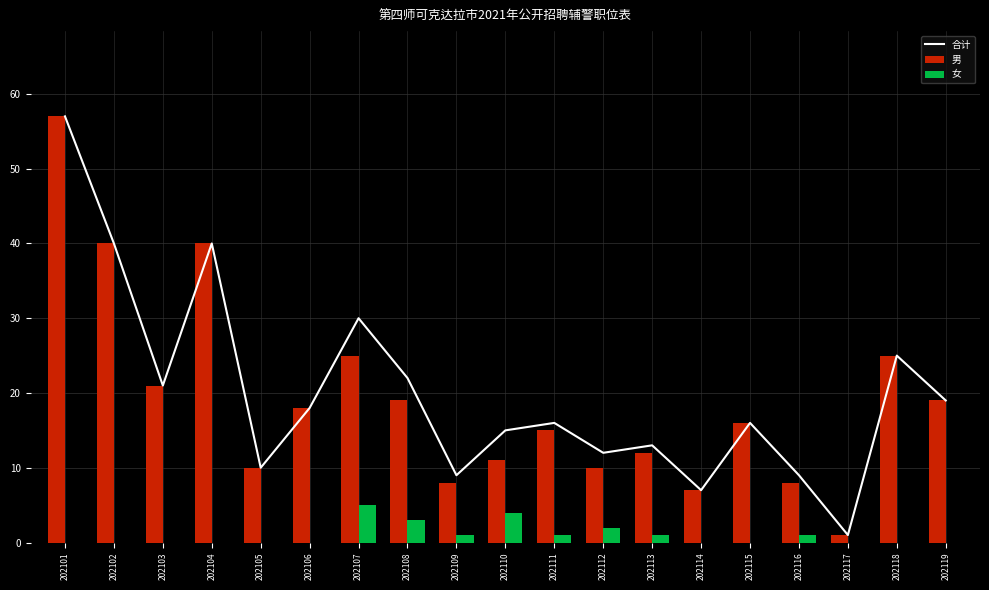

What is the sum of all 女 values?

18